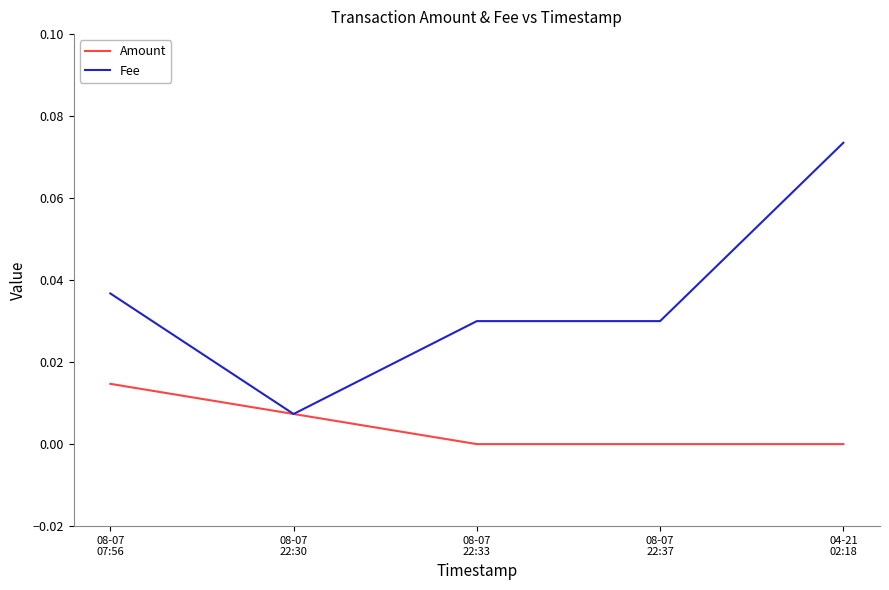

Where is Fee nearest to the value 0?

08-07
22:30